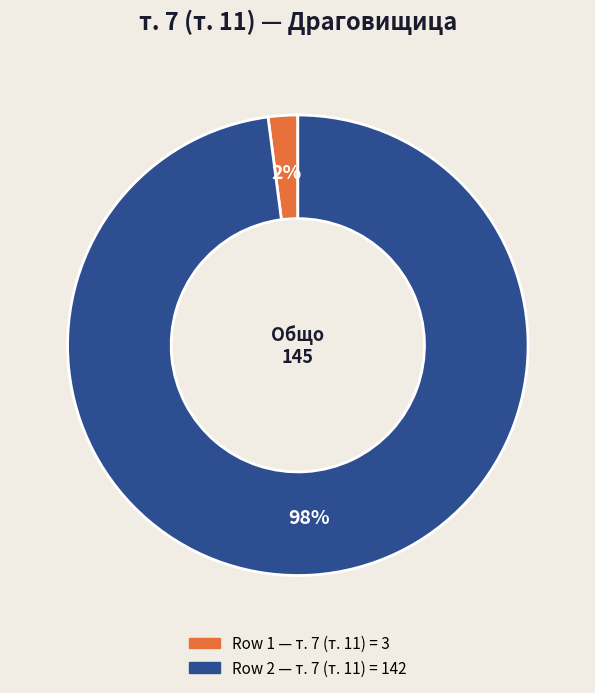

Does any single category account for the majority?

Yes